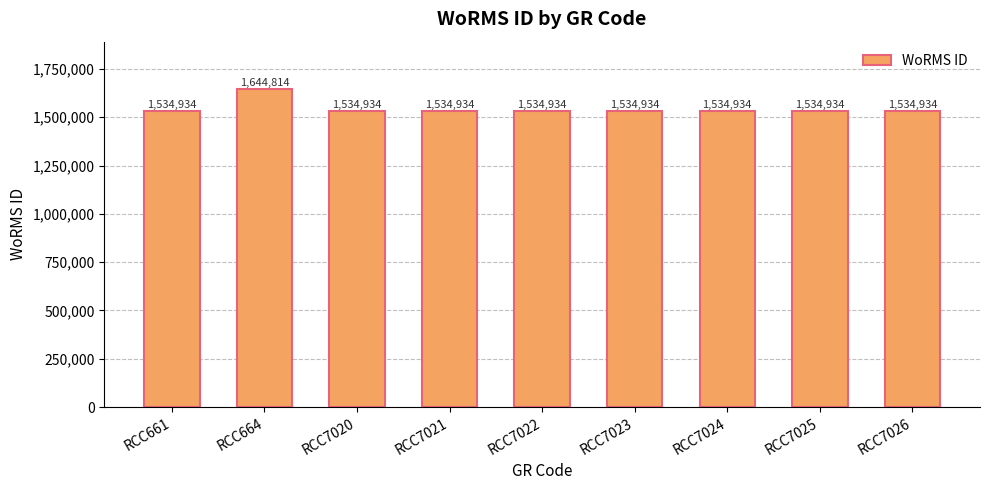

Does the chart contain any negative values?

No